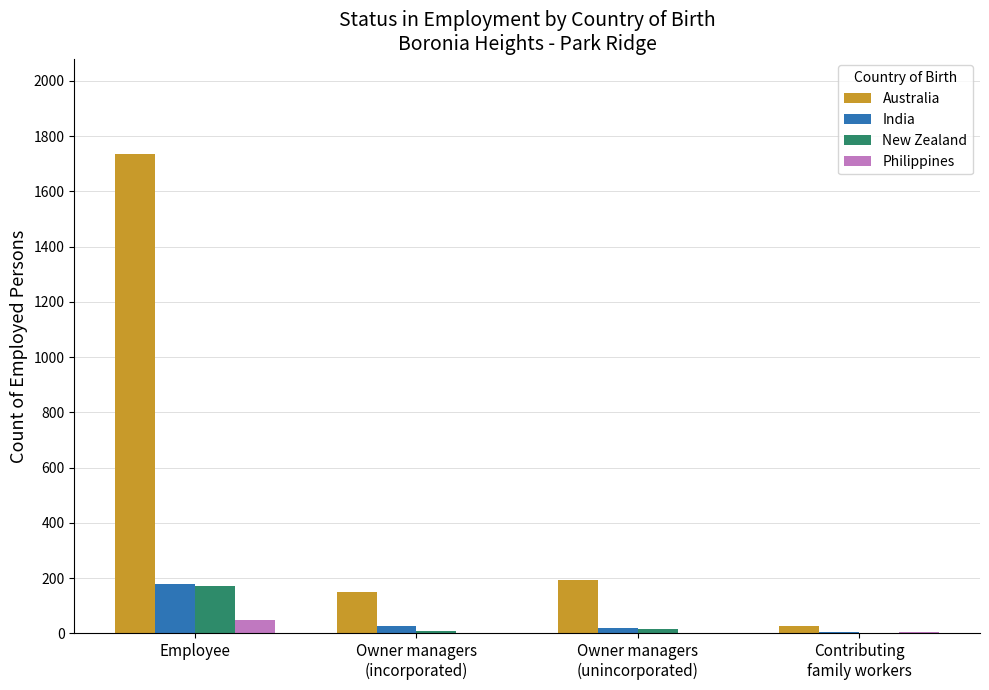

Between Owner managers
(incorporated) and Owner managers
(unincorporated), which series saw the biggest shift?

Australia